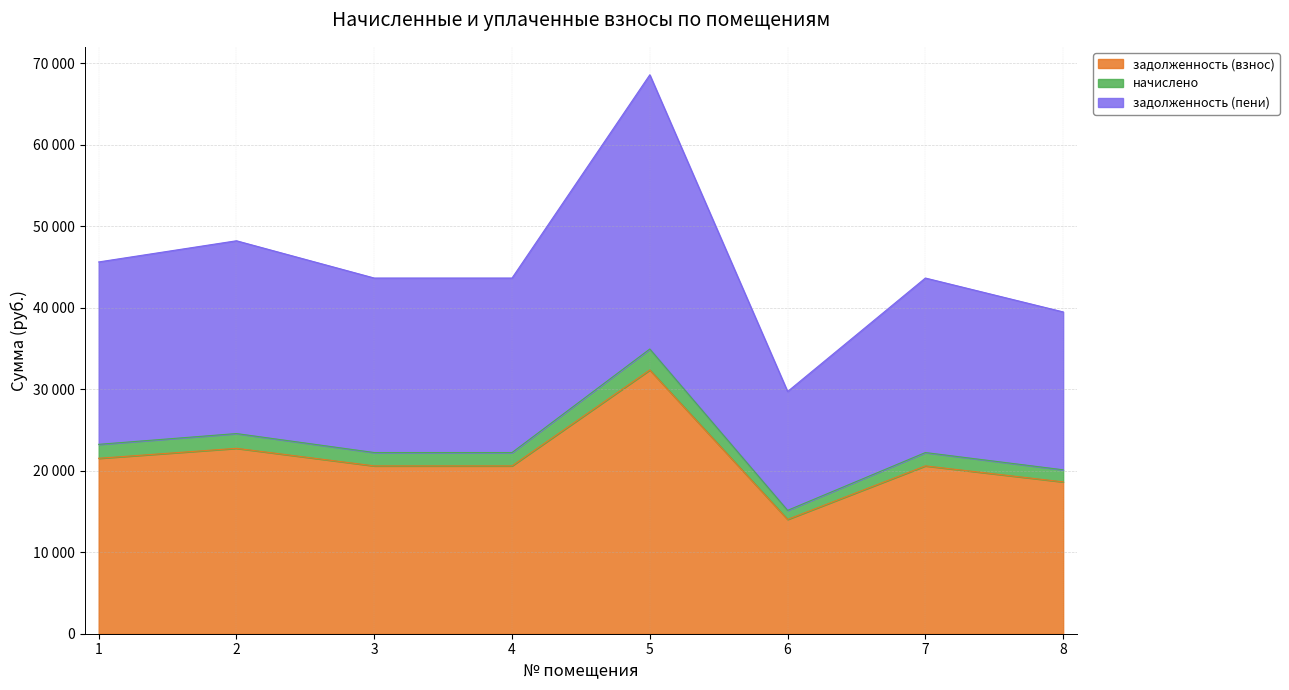

What is the difference between the highest and lowest values at 6?

15697.9